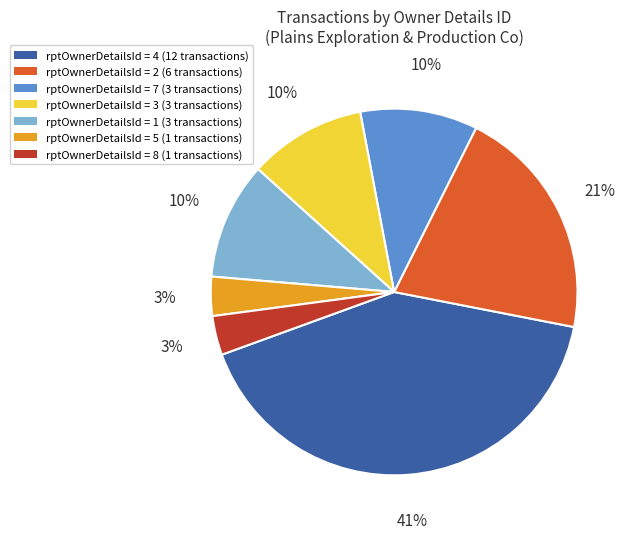

To the nearest percent, what is the average slice percentage?

14%